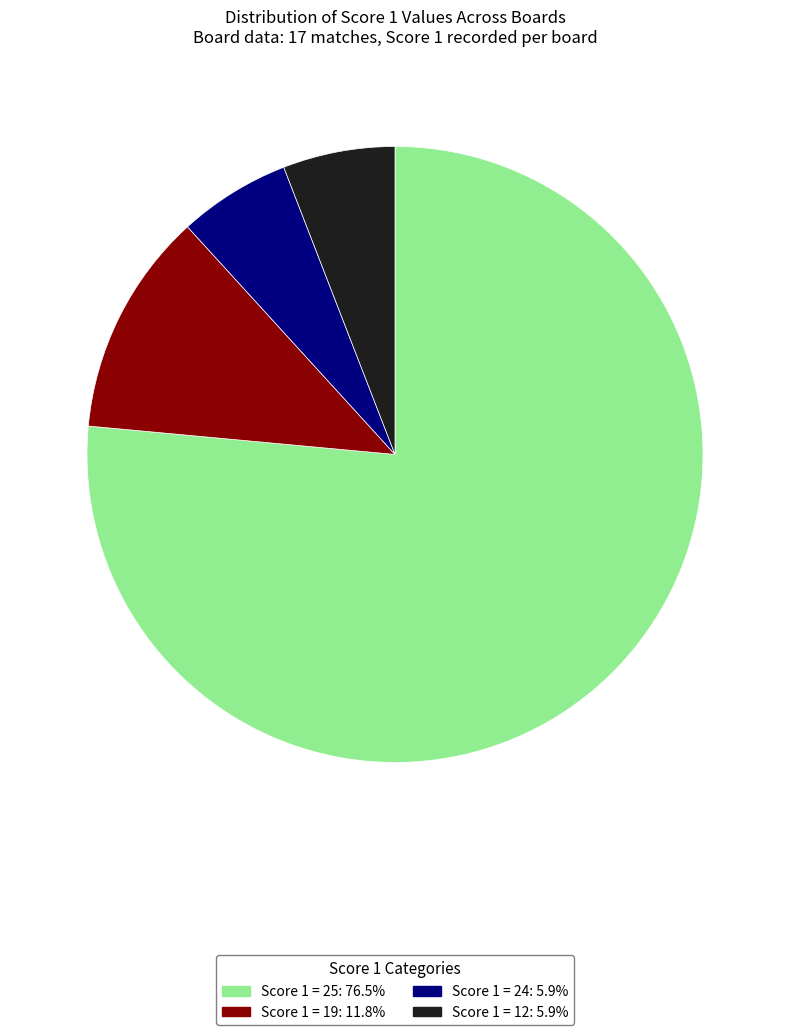

Is there a majority slice in this chart?

Yes